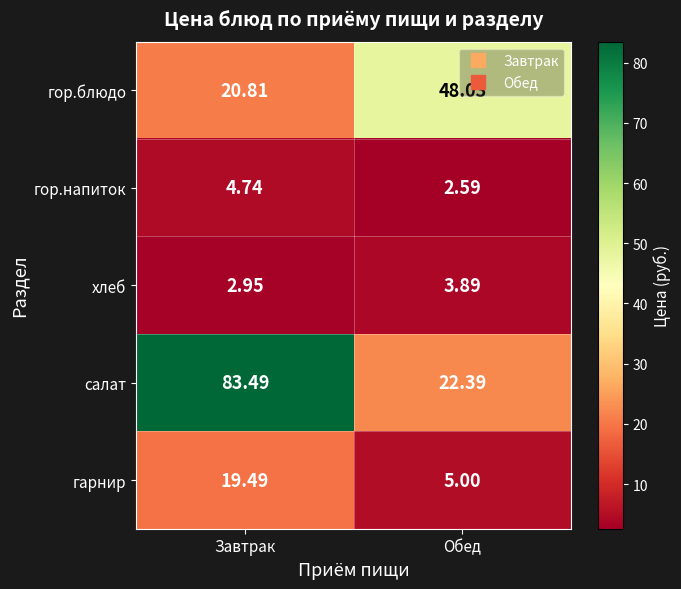

At which category is the sum across all series the highest?

Завтрак